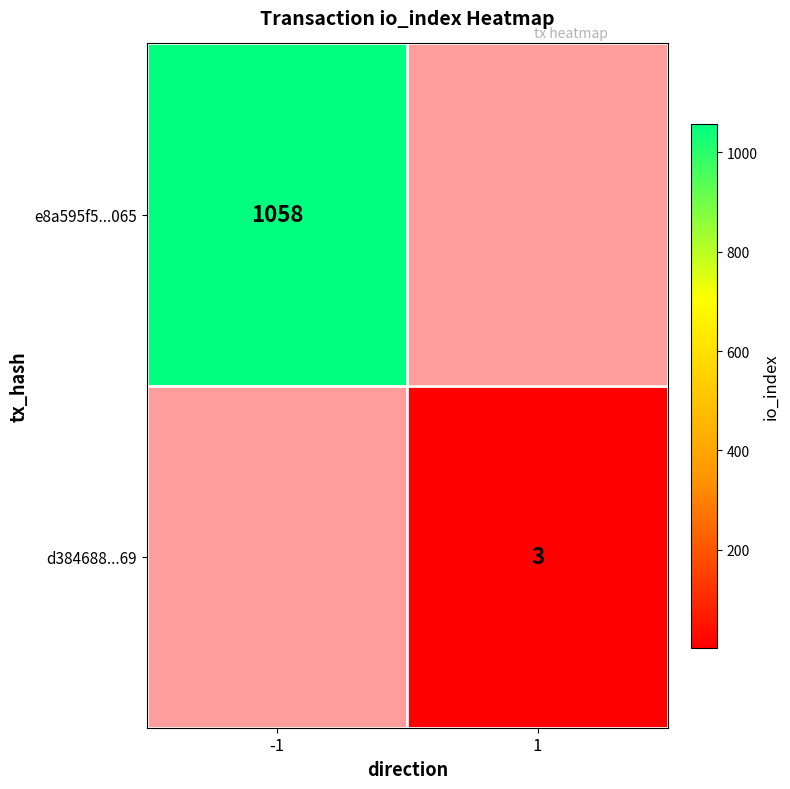

The value of d384688...69 at 1 is 3. True or false?

True